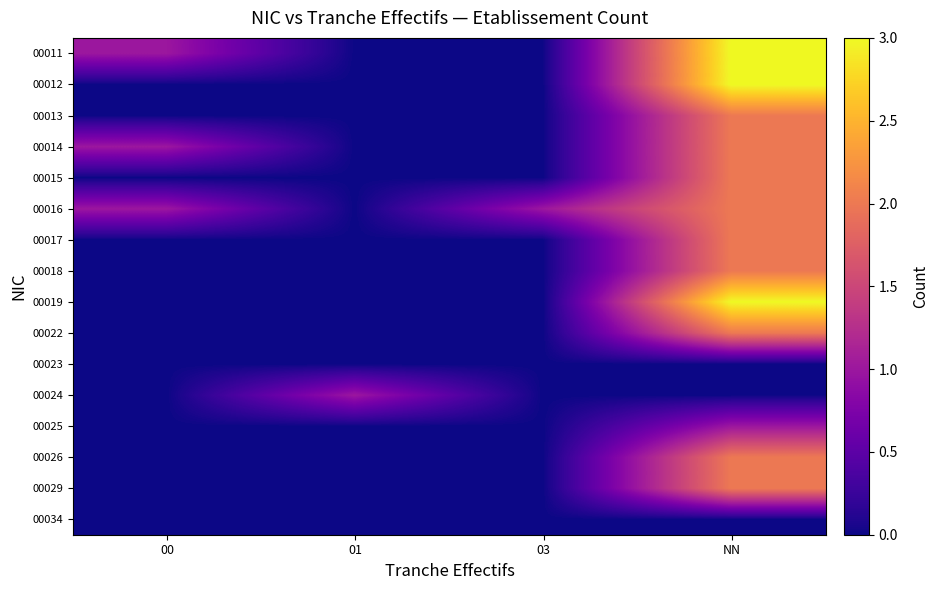

Between 00 and 03, which is larger?

00